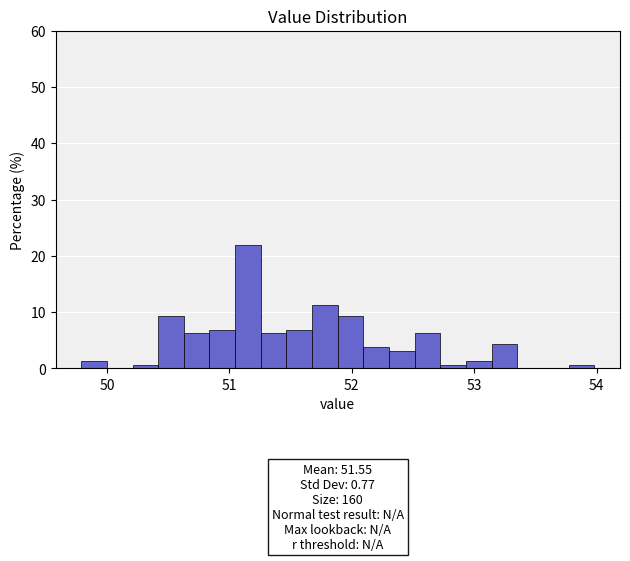

Read against the x-axis, roughly where is the centre of the tallest bar?

51.2